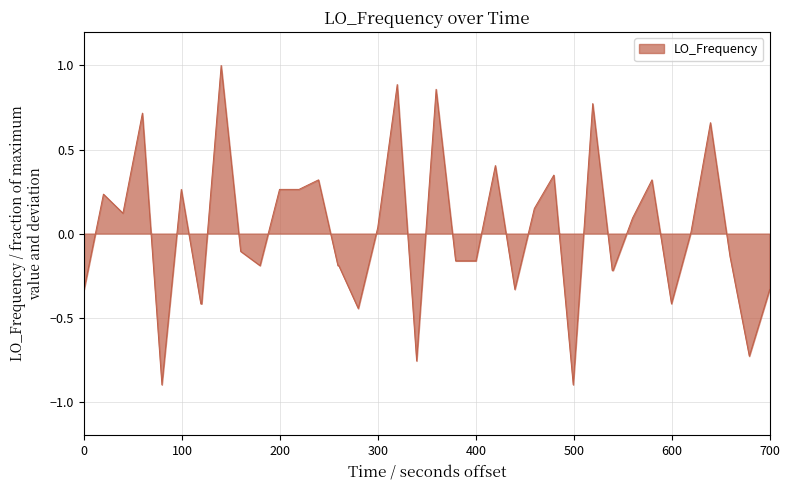

How many lines are shown in the chart?

1